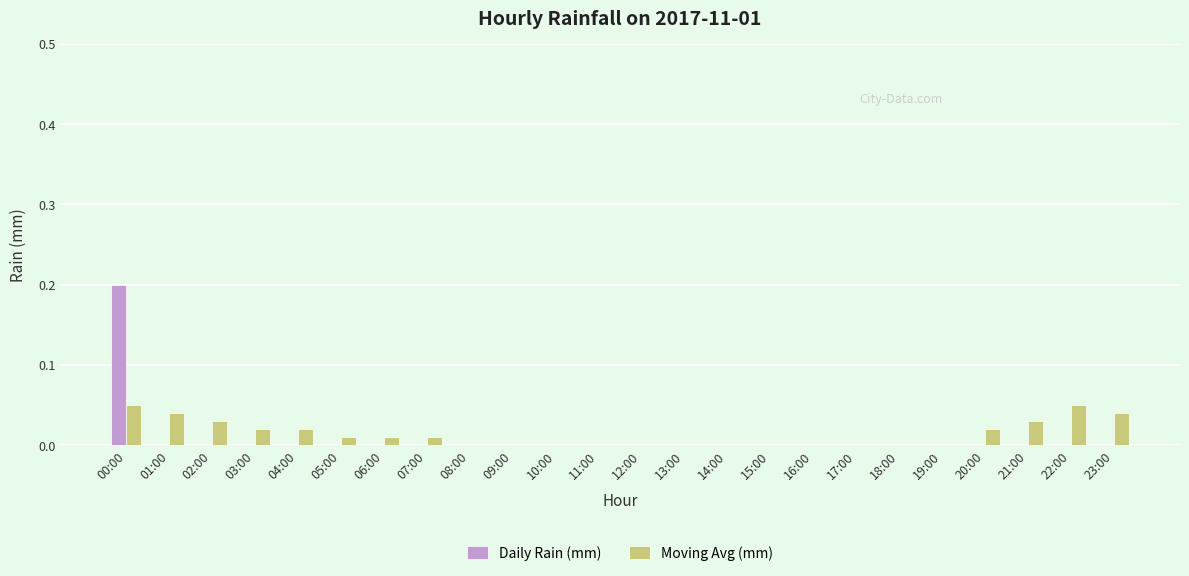

True or false: Daily Rain (mm) has a value of 0.0 at 13:00.

True